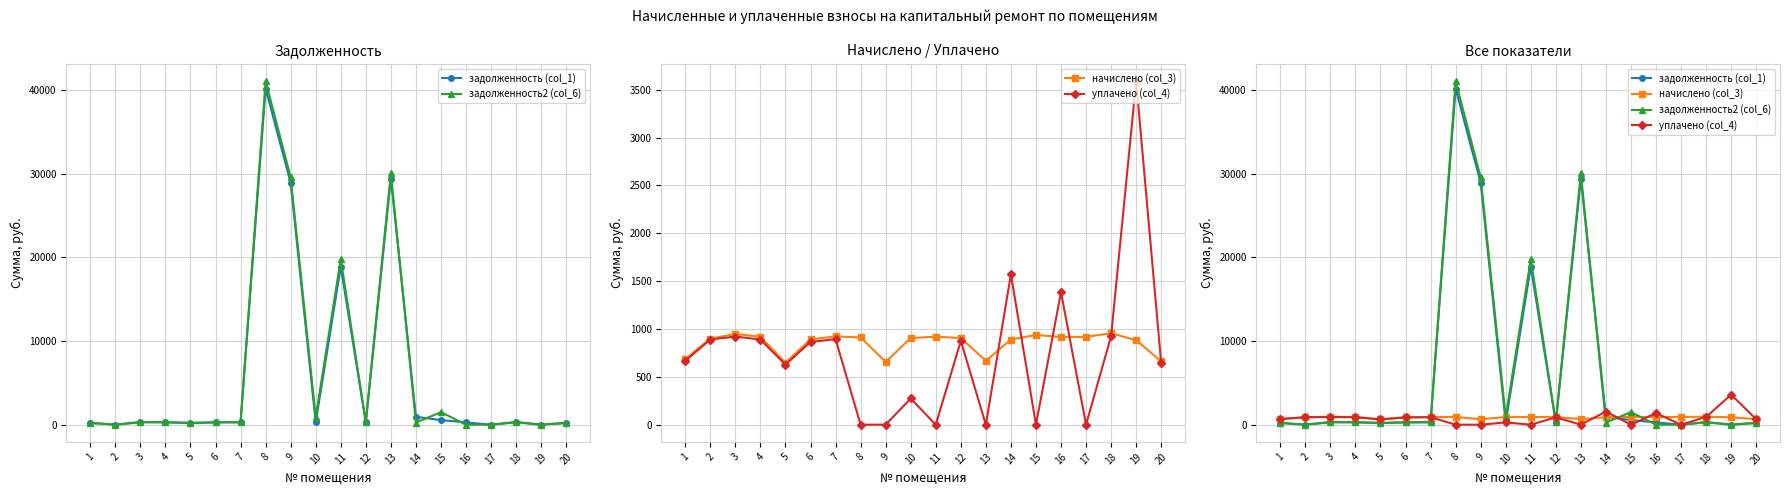

Which series has the largest total across all categories?

задолженность2 (col_6)